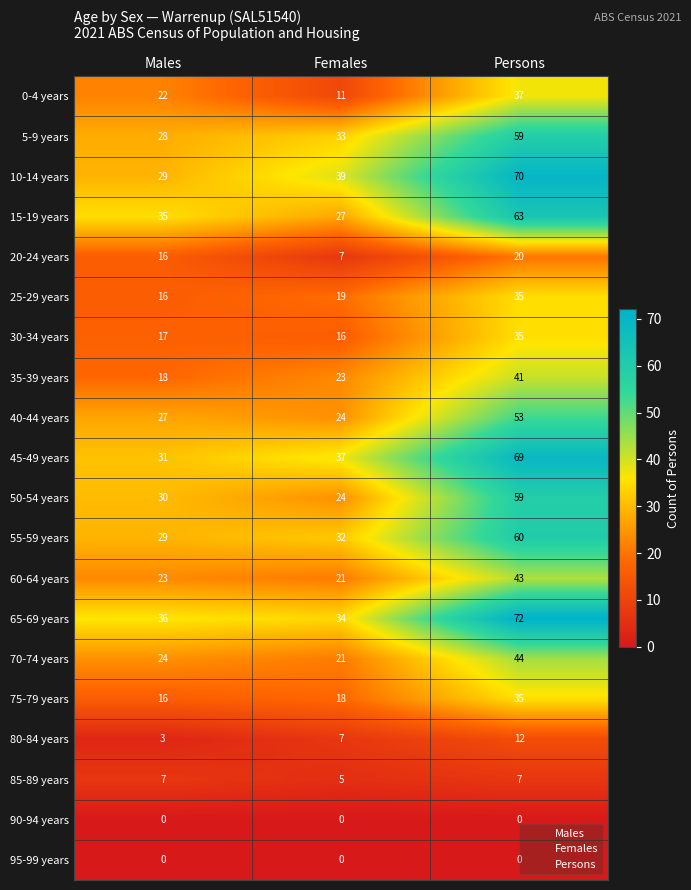

What is the difference between the highest and lowest values at Males?

36